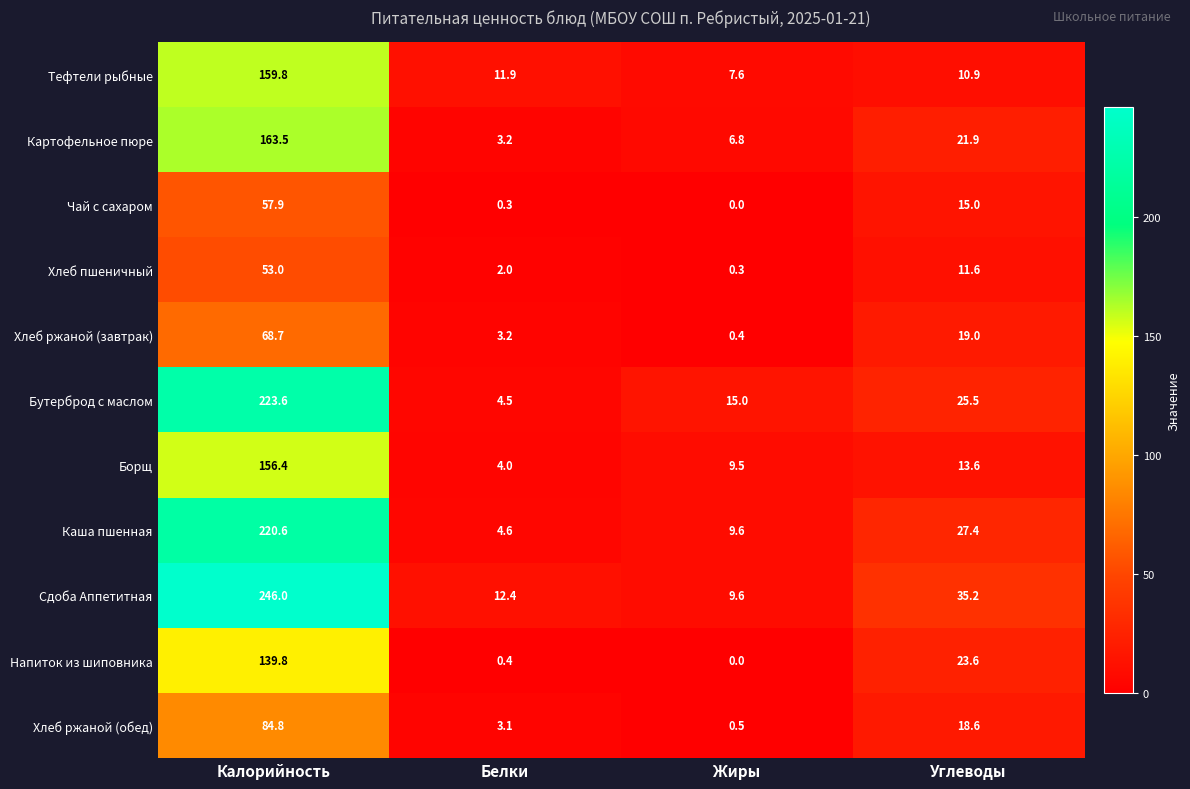

At how many categories does at least one series exceed 147?

1